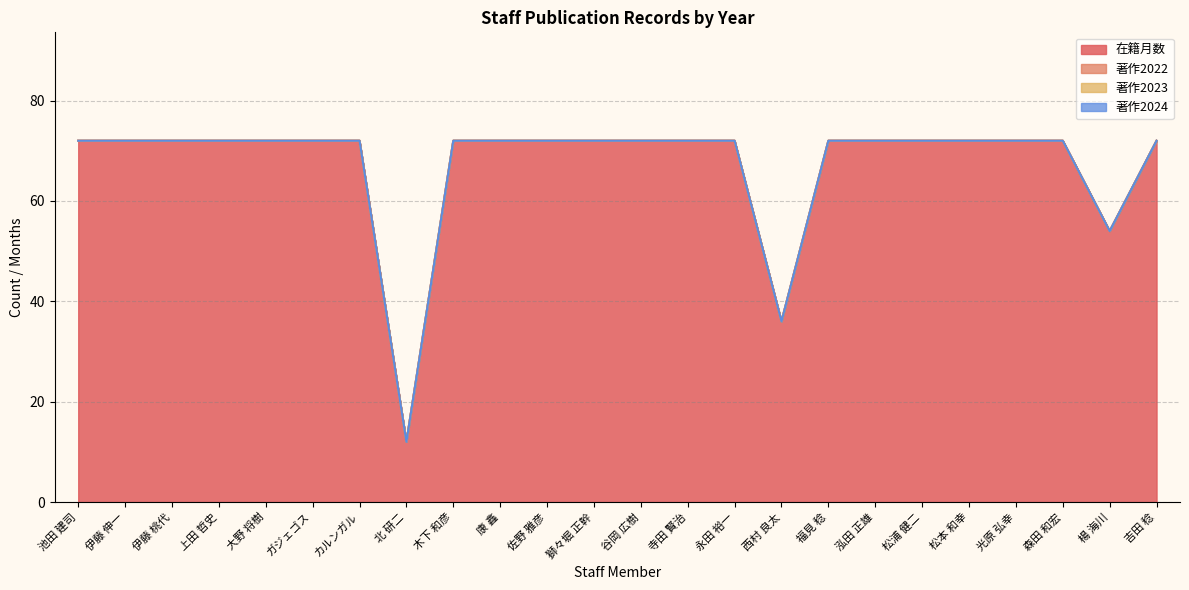

True or false: 著作2024 and 在籍月数 intersect in this chart.

False